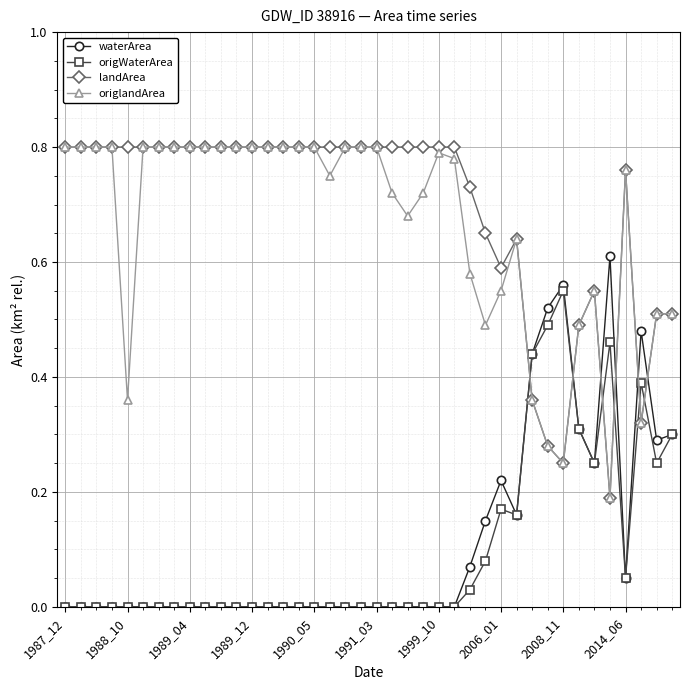

How many times do origWaterArea and origlandArea cross each other?

6